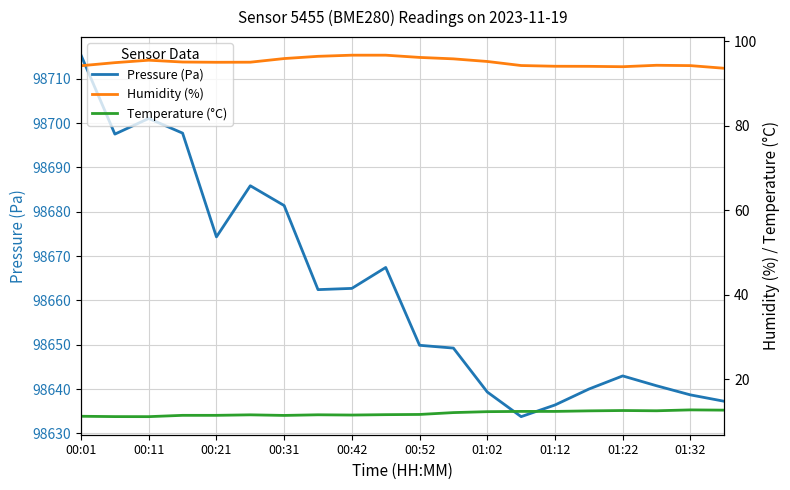

What is the sum of all Humidity (%) values?

1901.0